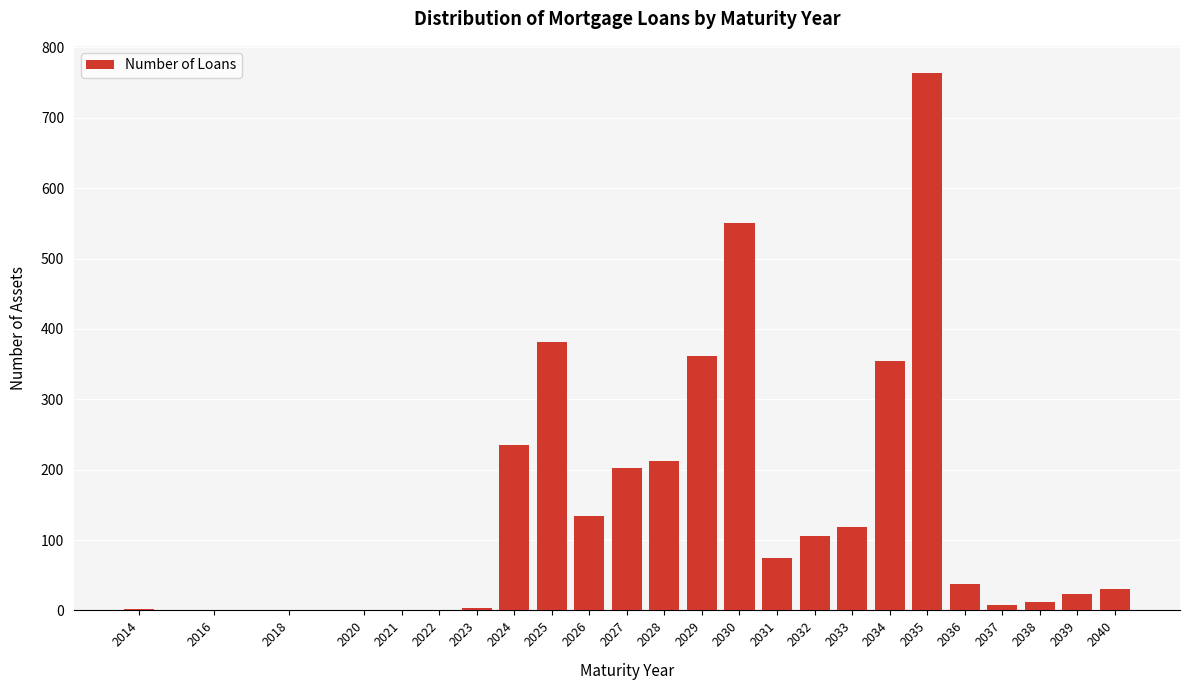

Is it true that the value at 2035 is 764?

True